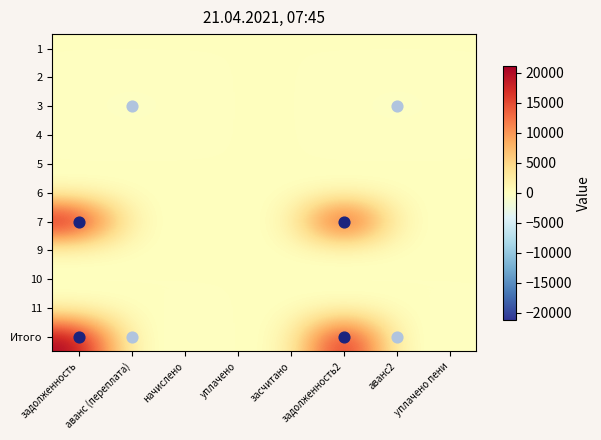

How many categories are shown in the chart?

8